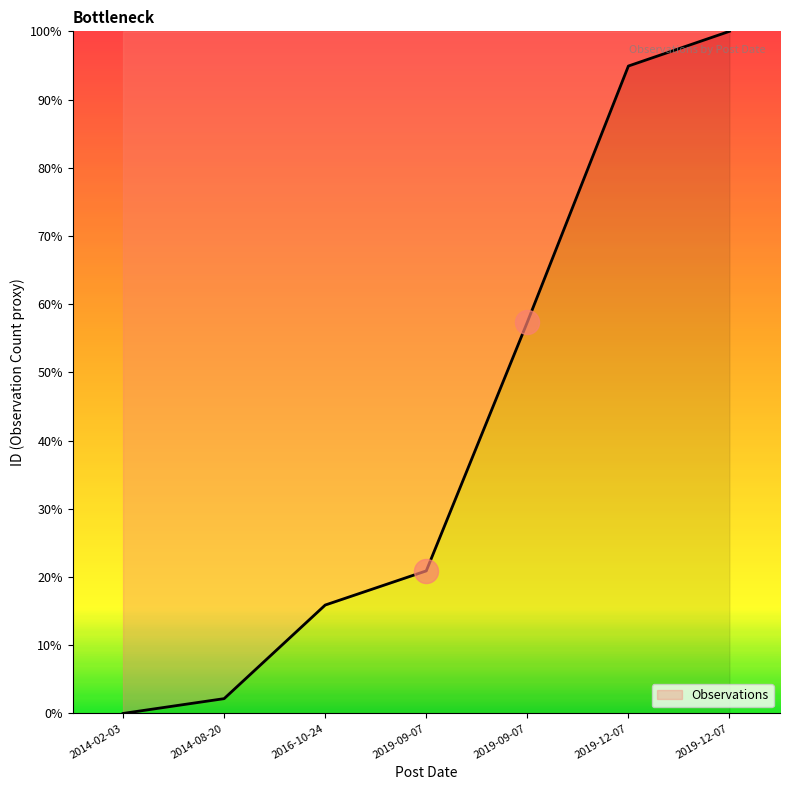

What is the ratio of the value at 2014-08-20 to the value at 2016-10-24?

0.1